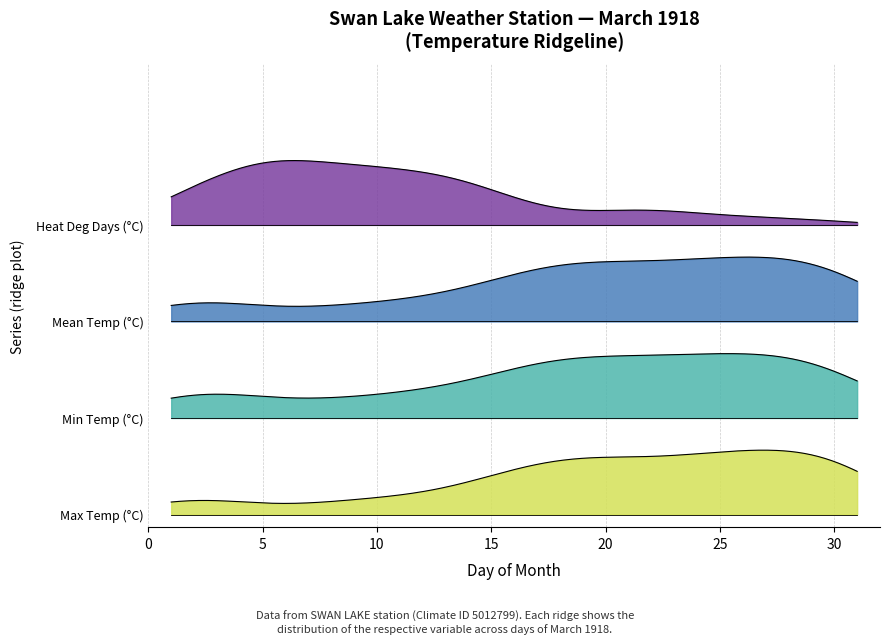

What is the sum of all Min Temp (°C) values?

-215.1